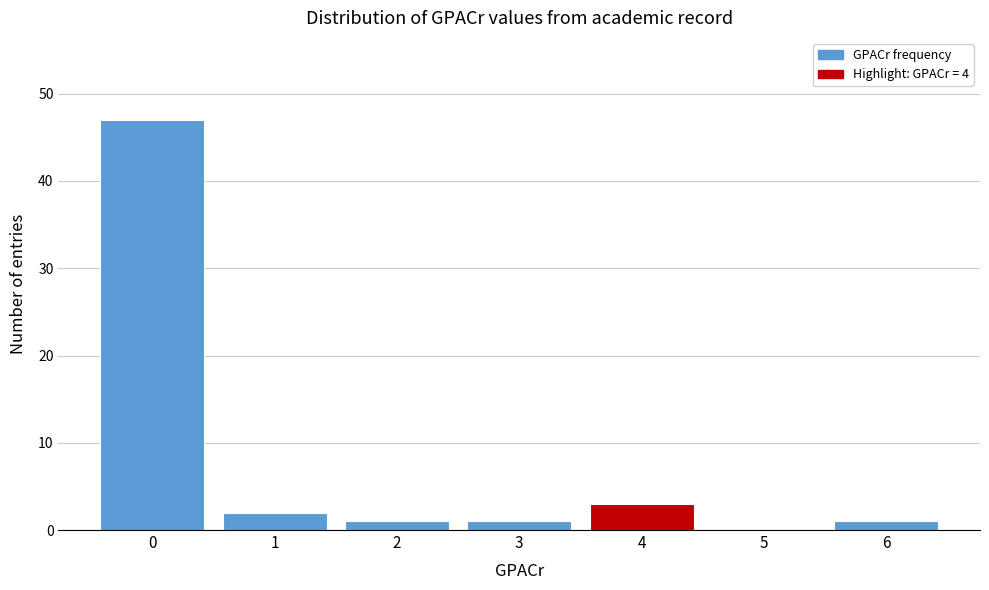

Reading left to right, what are all the values shown in this chart?

0=47	1=2	2=1	3=1	4=3	5=0	6=1